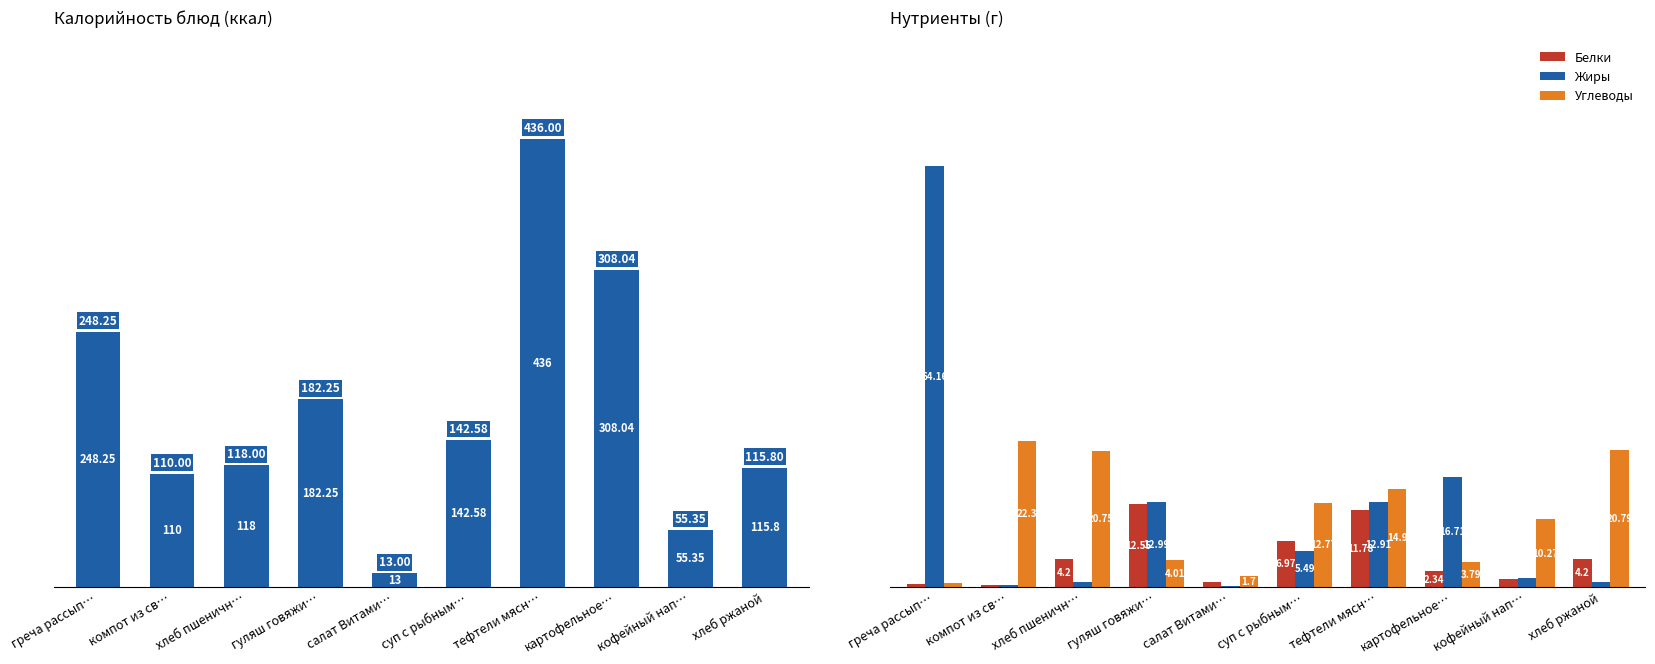

Rank the categories by Калорийность value from highest to lowest.

тефтели мясн…, картофельное…, греча рассып…, гуляш говяжи…, суп с рыбным…, хлеб пшеничн…, хлеб ржаной, компот из св…, кофейный нап…, салат Витами…